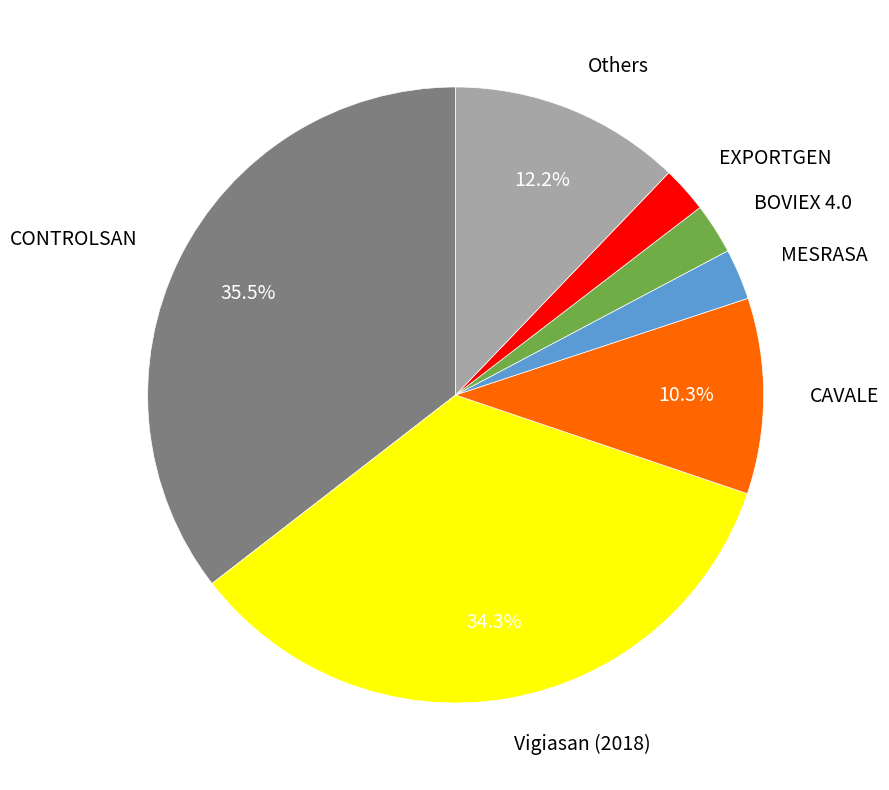

Does any single category account for the majority?

No